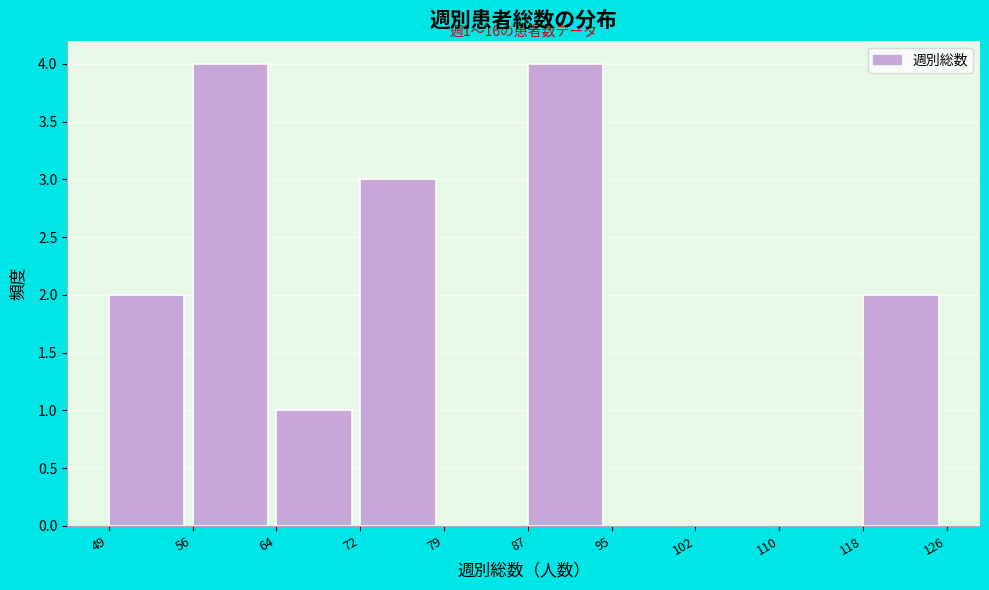

Reading right to left, transcribe all the data shown in this chart.

118=2	110=0	102=0	95=0	87=4	79=0	72=3	64=1	56=4	49=2